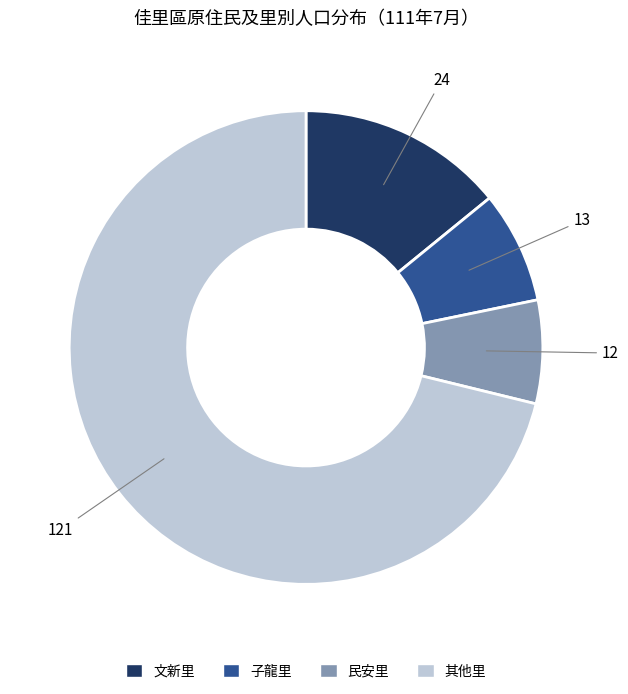

Combined, do 文新里 and 子龍里 account for over 50%?

No